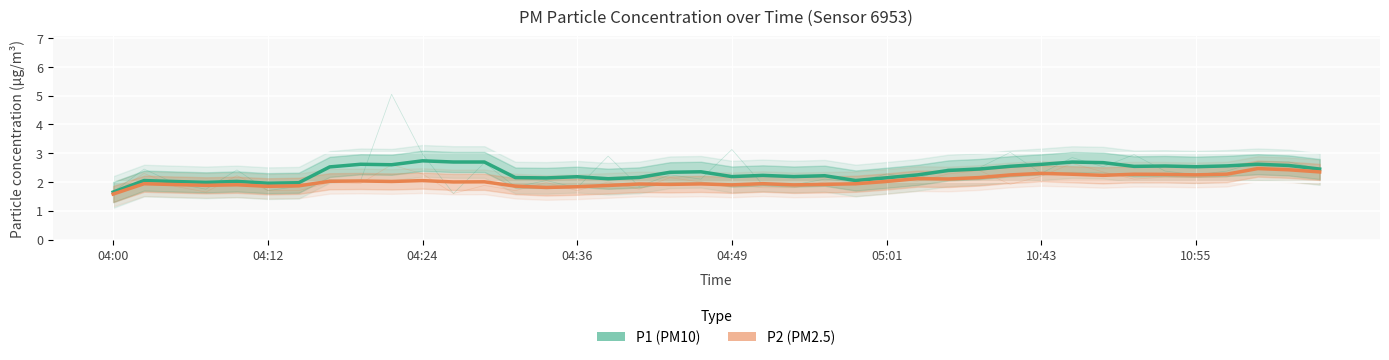

List the series in order of their peak value, highest first.

P1 (PM10), P2 (PM2.5)